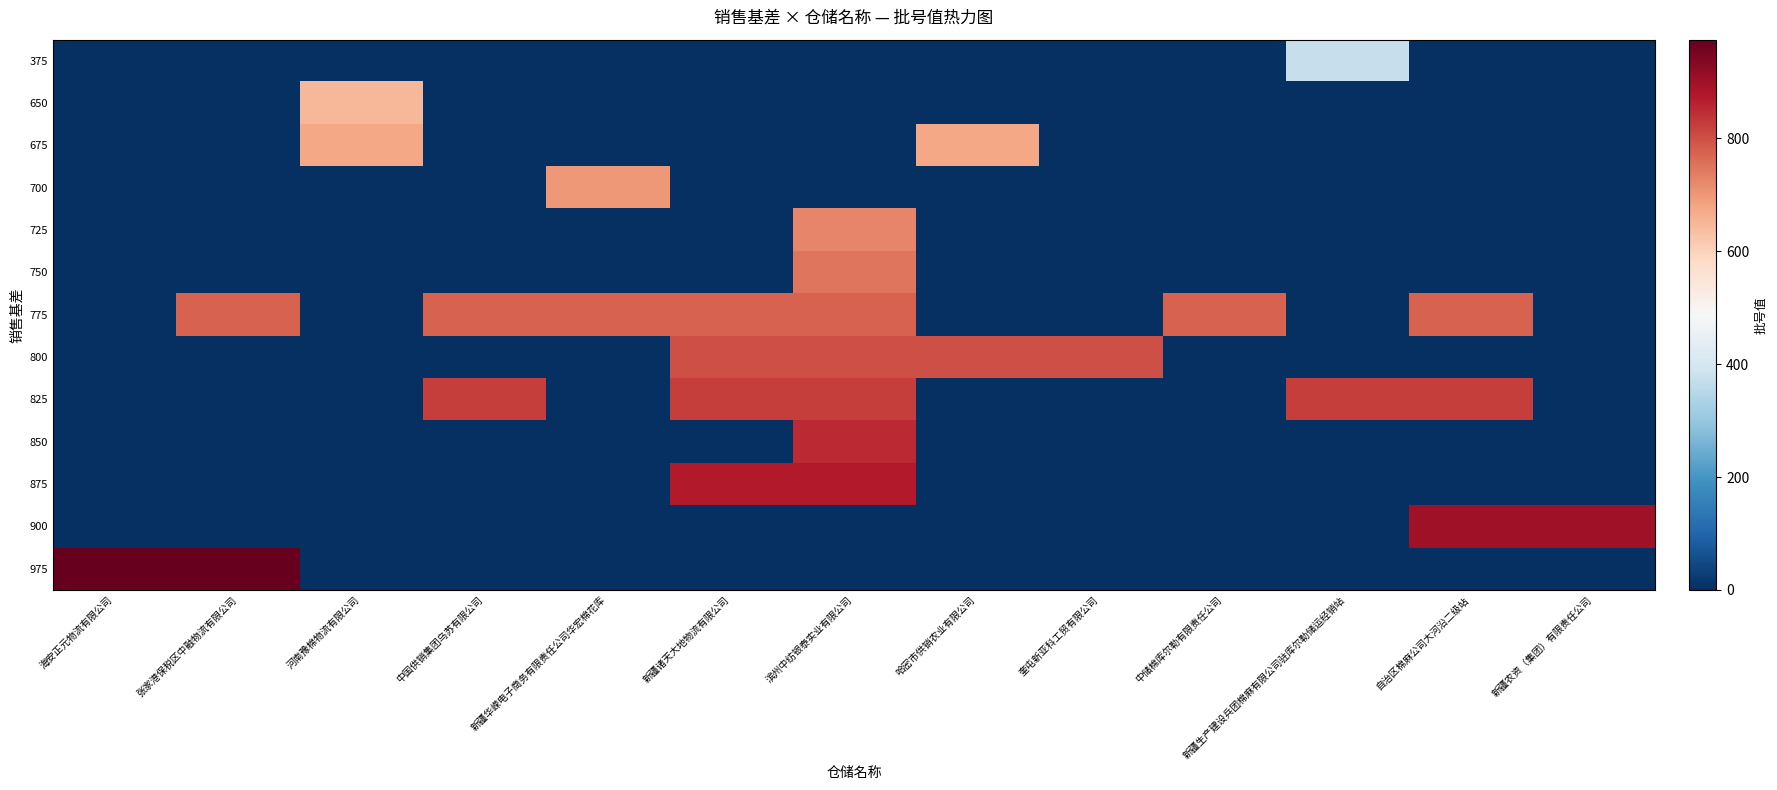

List the series in order of their peak value, lowest first.

375, 650, 675, 700, 725, 750, 775, 800, 825, 850, 875, 900, 975